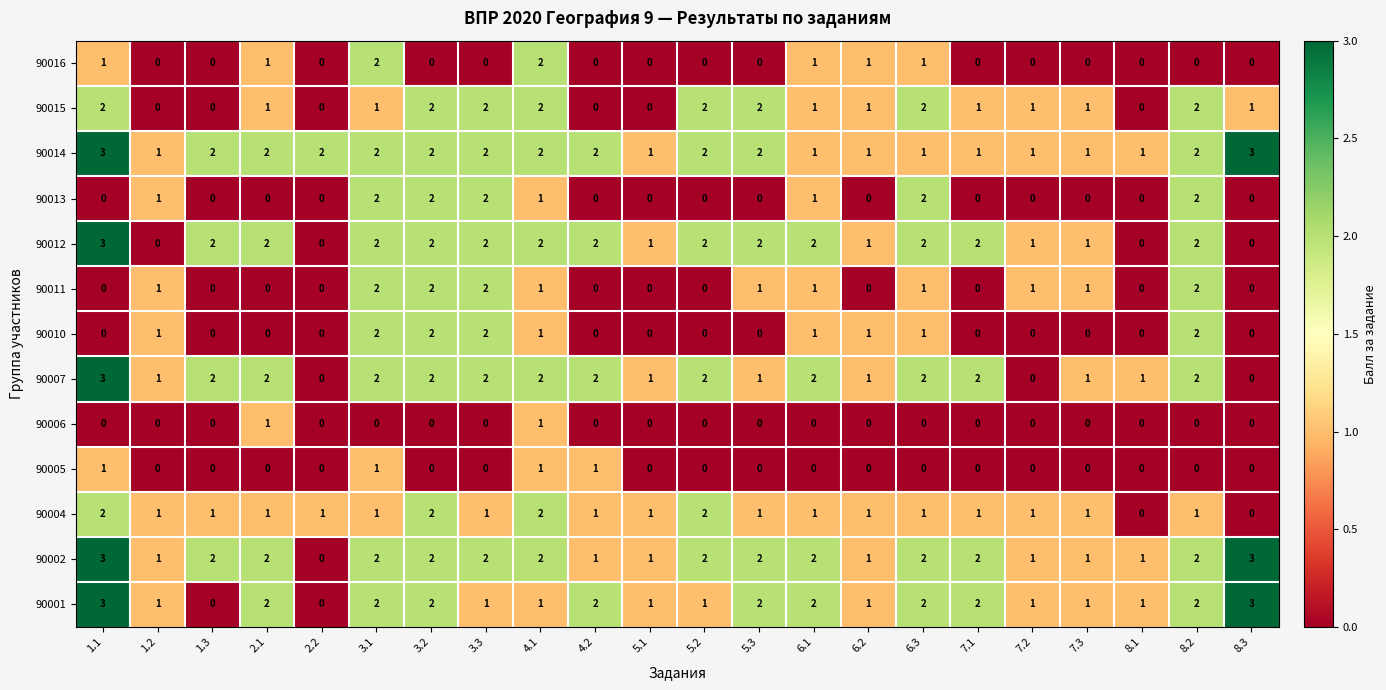

Is the value of 90015 at 5.2 greater than the value of 90005 at 8.3?

Yes